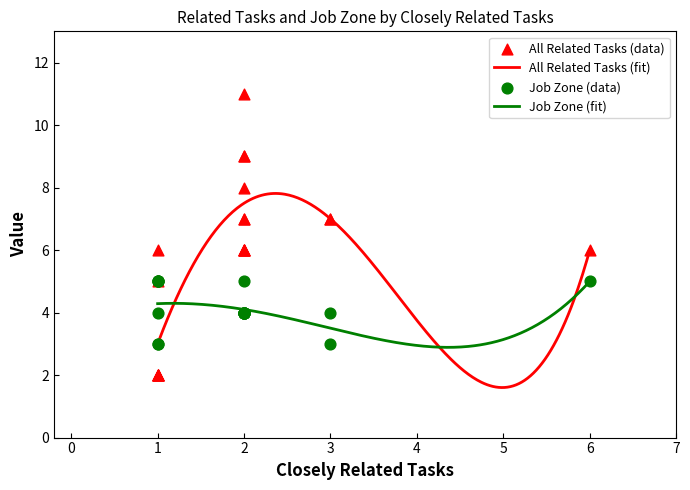

Is the value of All Related Tasks at 1 greater than the value of Job Zone at 2?

Yes